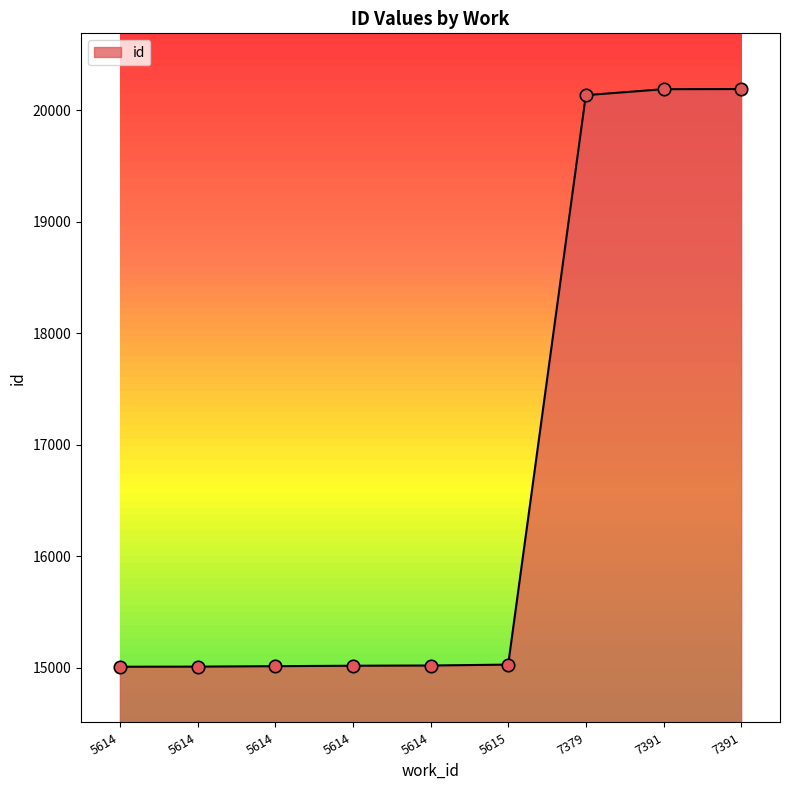

Which has a higher value, 5614 or 7379?

7379